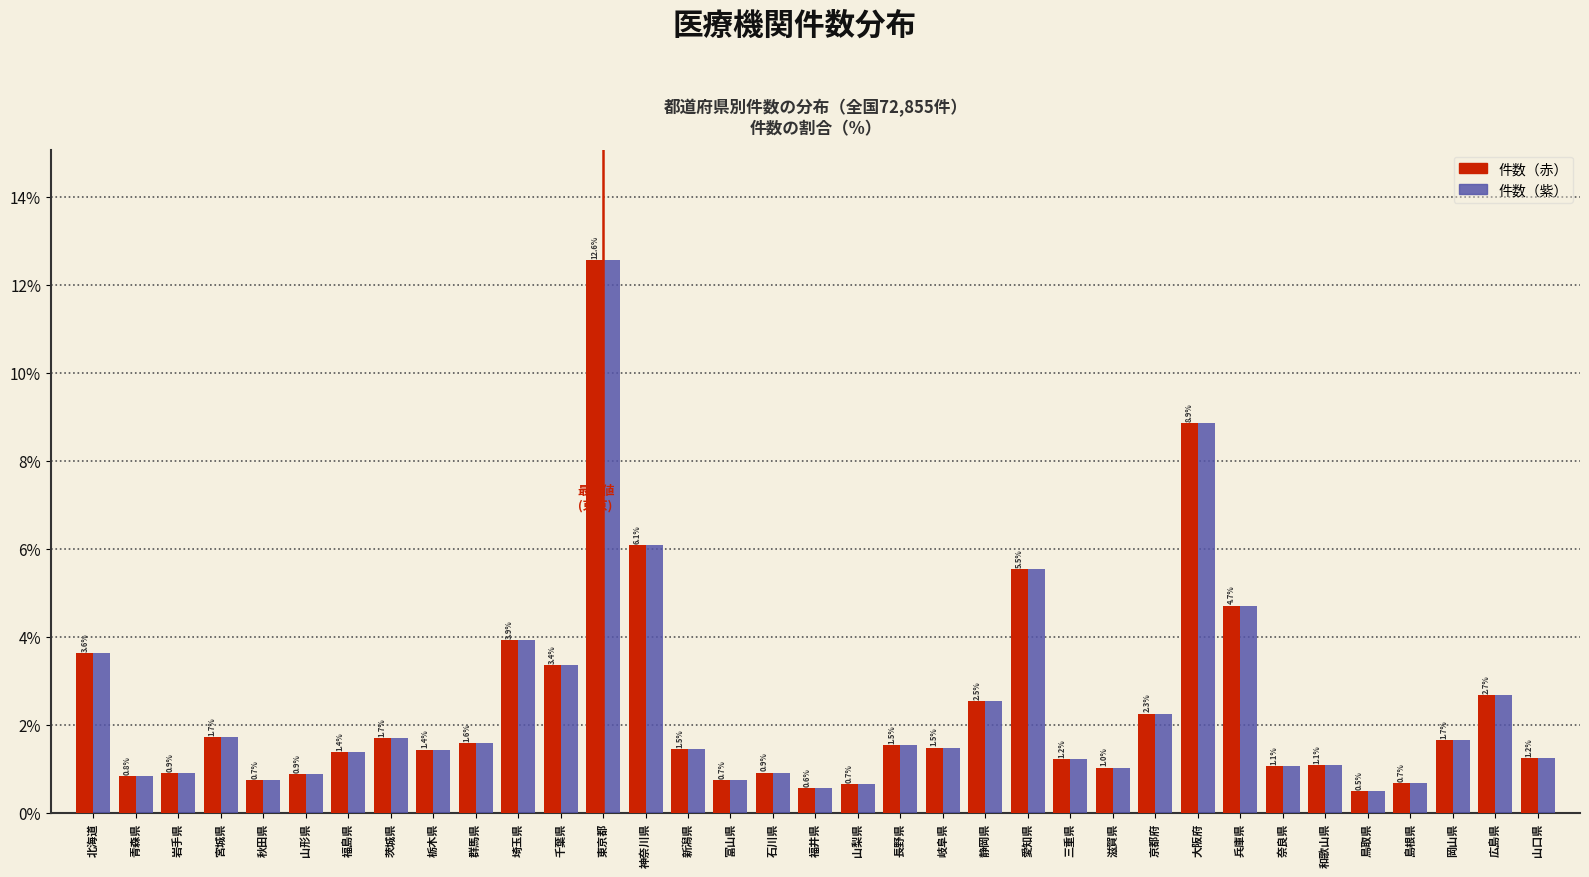

Reading left to right, transcribe all the data shown in this chart.

件数（赤）: 3.6	0.8	0.9	1.7	0.7	0.9	1.4	1.7	1.4	1.6	3.9	3.4	12.6	6.1	1.5	0.7	0.9	0.6	0.7	1.5	1.5	2.5	5.5	1.2	1.0	2.3	8.9	4.7	1.1	1.1	0.5	0.7	1.7	2.7	1.2
件数（紫）: 3.6	0.8	0.9	1.7	0.7	0.9	1.4	1.7	1.4	1.6	3.9	3.4	12.6	6.1	1.5	0.7	0.9	0.6	0.7	1.5	1.5	2.5	5.5	1.2	1.0	2.3	8.9	4.7	1.1	1.1	0.5	0.7	1.7	2.7	1.2